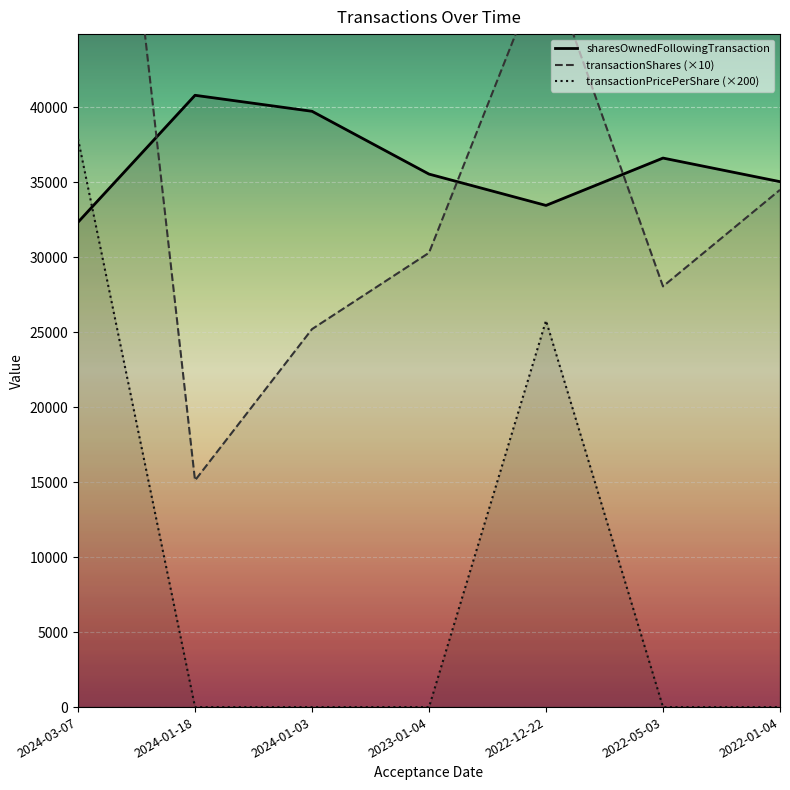

At which label does transactionPricePerShare reach its minimum?

2024-01-18